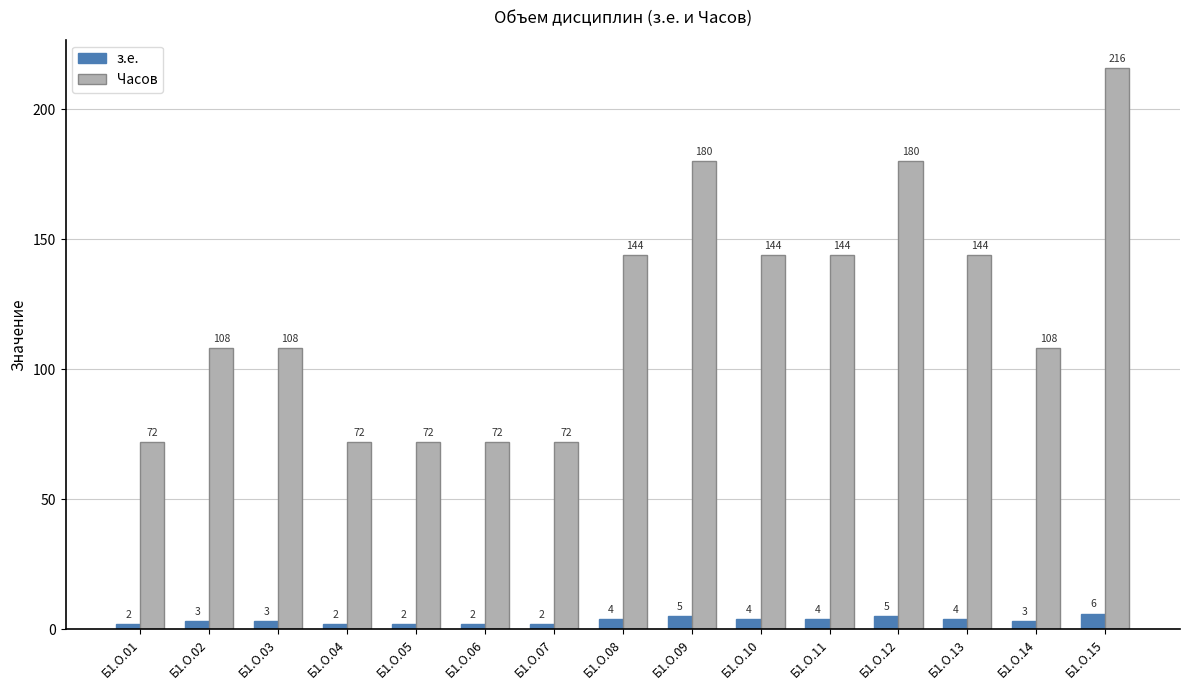

What is the minimum value shown in the chart?

2